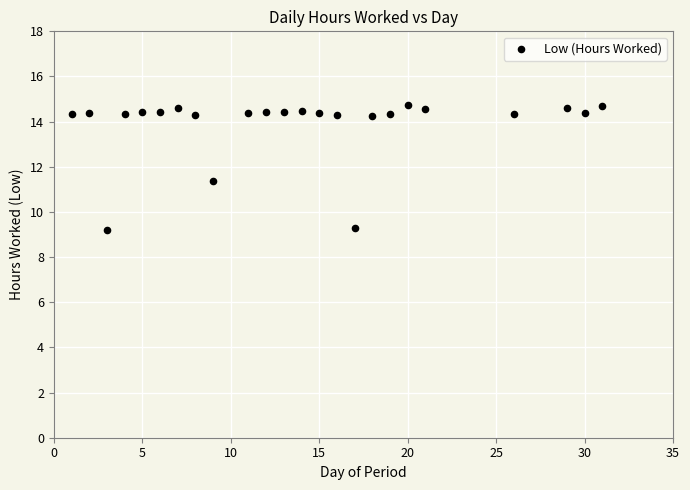

What is the range of X values (max minus min)?

30.0